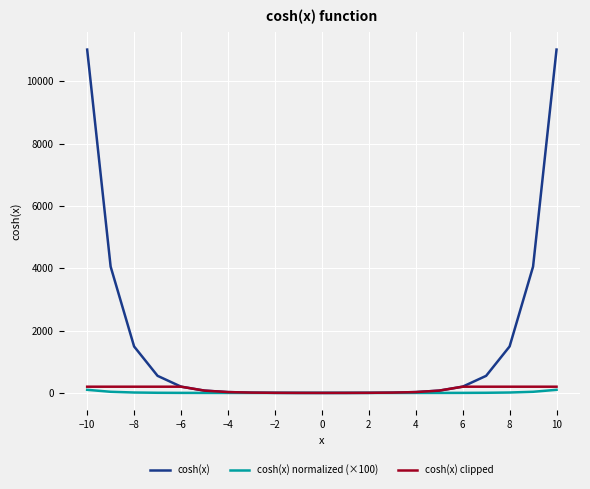

How many values in the cosh(x) clipped series exceed 74?

12